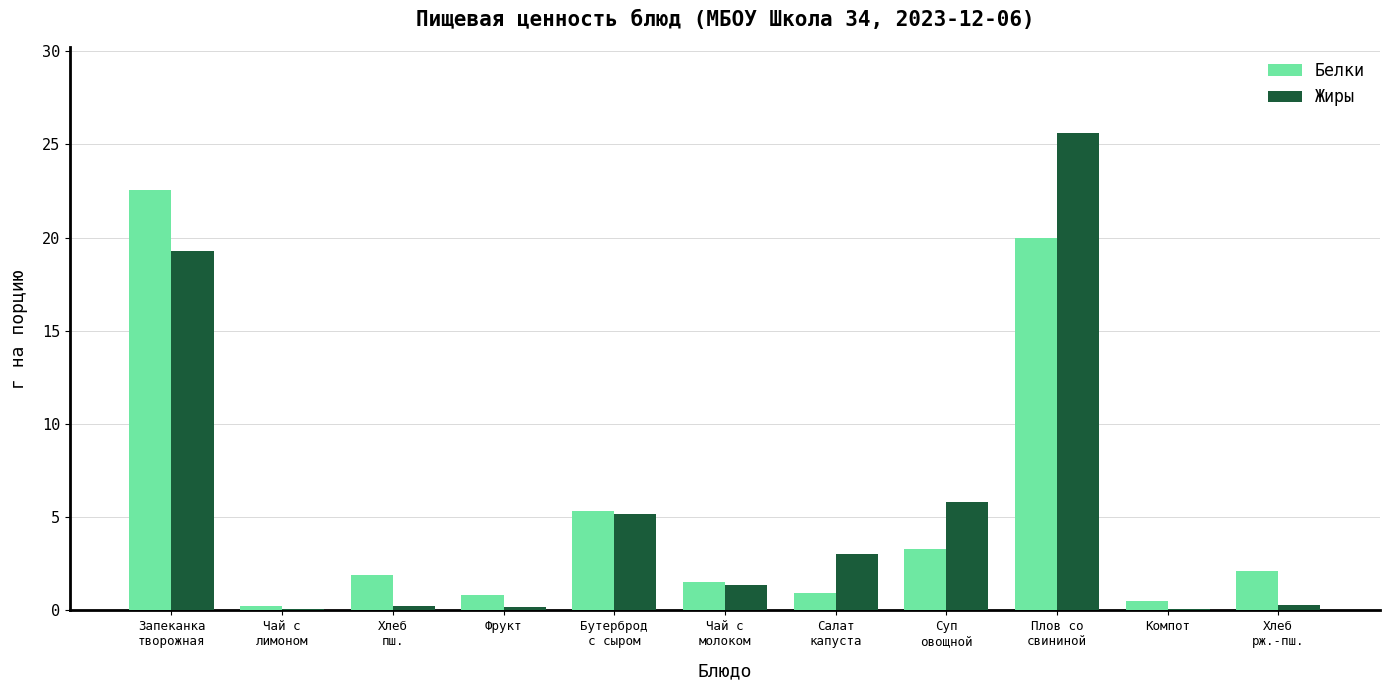

Is it true that Белки equals 0.8 at Фрукт?

True